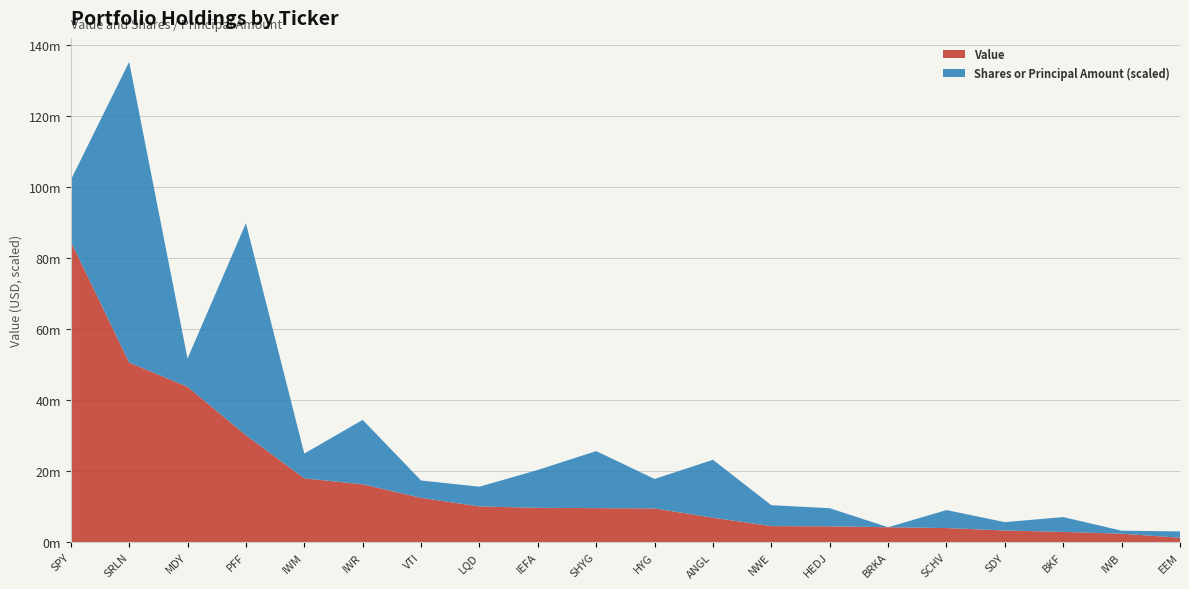

Reading left to right, extract all data points from this chart.

Value: SPY=84677000	SRLN=50571000	MDY=43728000	PFF=30090000	IWM=17935000	IWR=16270000	VTI=12453000	LQD=10037000	IEFA=9643000	SHYG=9551000	HYG=9476000	ANGL=6854000	NWE=4494000	HEDJ=4429000	BRKA=4174000	SCHV=3943000	SDY=3260000	BKF=2856000	IWB=2355000	EEM=1207000
Shares or principal amount: SPY=226481	SRLN=1107795	MDY=104135	PFF=781359	IWM=91479	IWR=237348	VTI=63981	LQD=72661	IEFA=139565	SHYG=210194	HYG=108545	ANGL=213506	NWE=77076	HEDJ=66805	BRKA=12	SCHV=66230	SDY=30775	BKF=54705	IWB=11118	EEM=23358